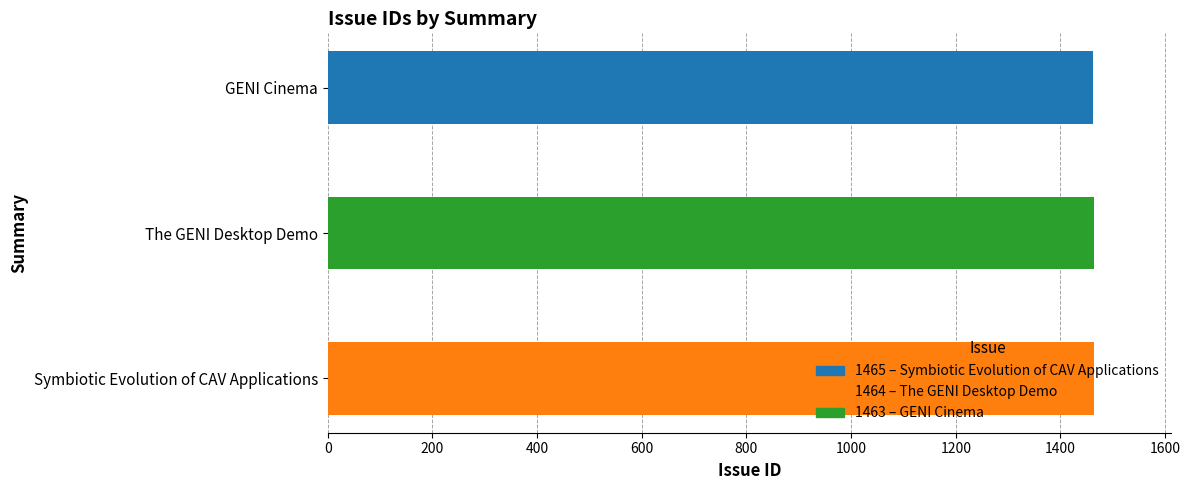

What is the sum of the values at Symbiotic Evolution of CAV Applications and The GENI Desktop Demo?

2929